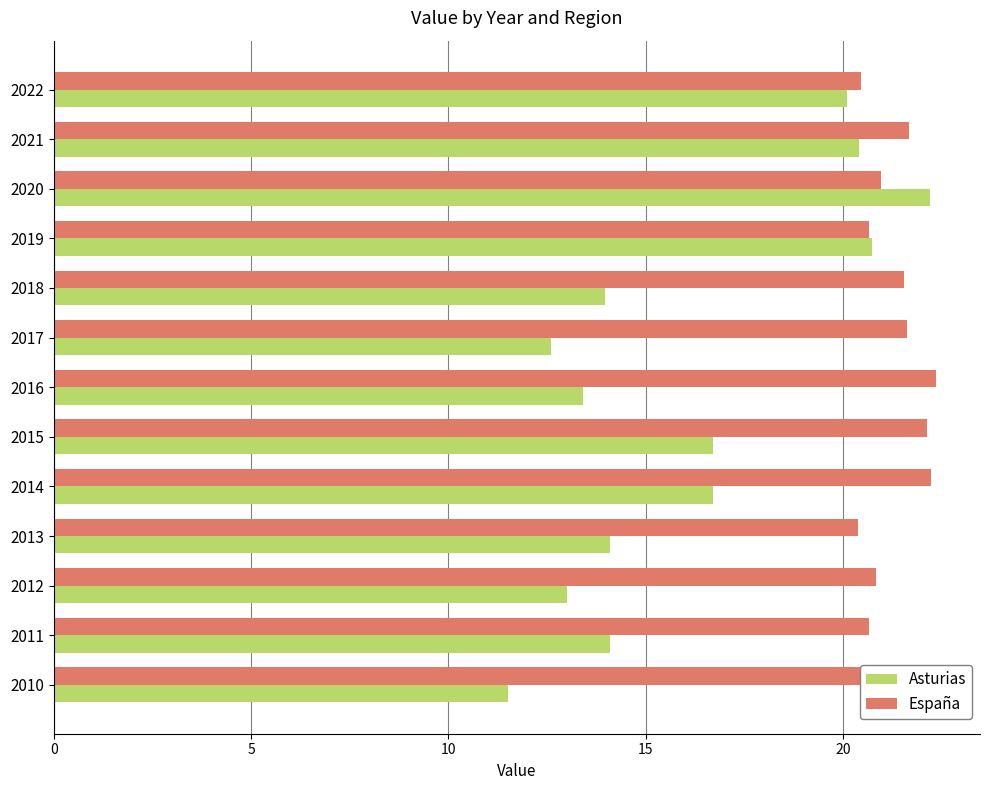

At 2021, list the series in order from smallest to largest.

Asturias, España